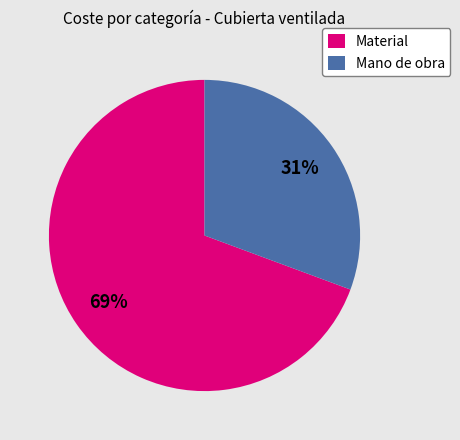

Count the number of slices in the pie.

2